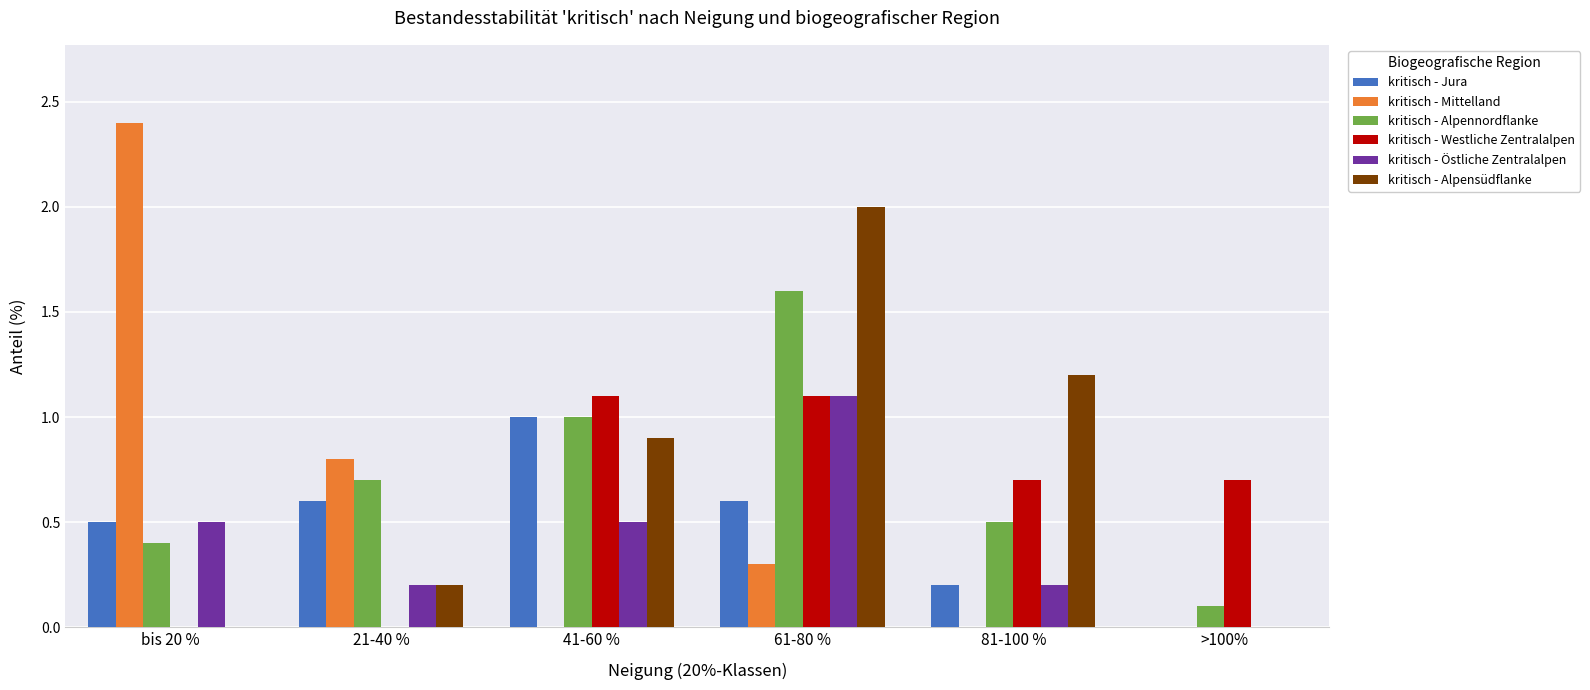

What is the sum of all kritisch - Östliche Zentralalpen values?

2.5